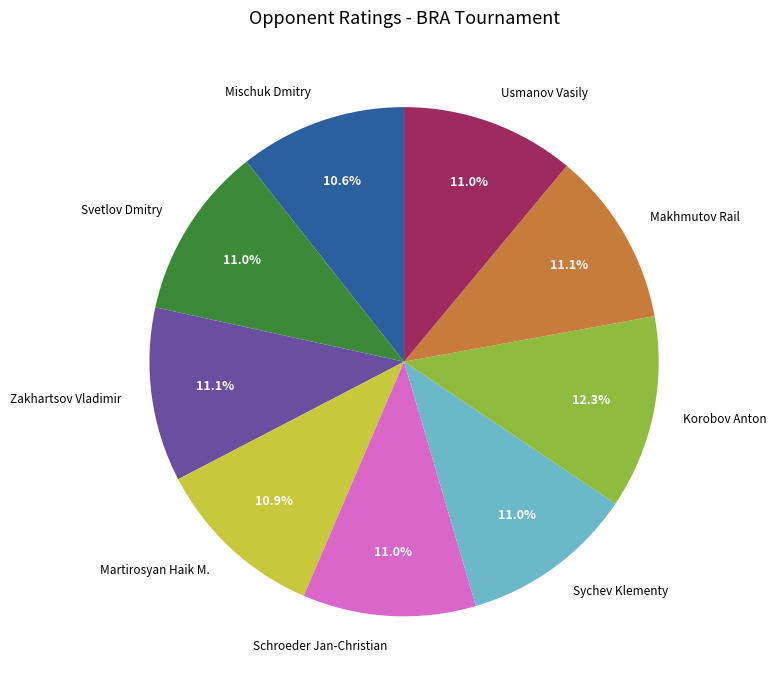

What percentage is the Korobov Anton slice, to the nearest percent?

12%